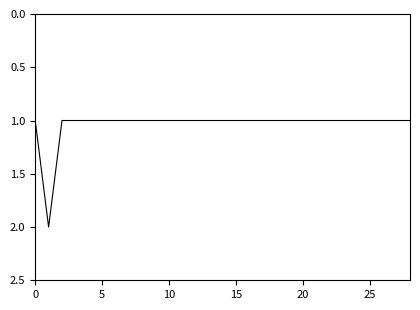

What is the difference between the maximum and second lowest values?

1